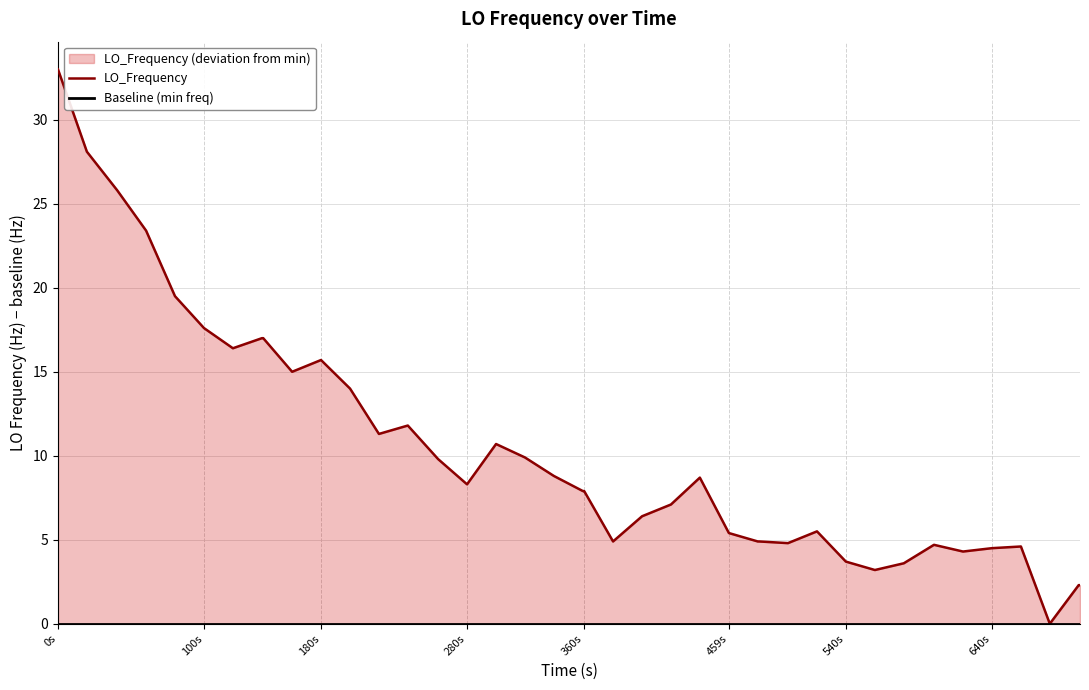

The value of LO_Frequency at 100s is 17.6. True or false?

True